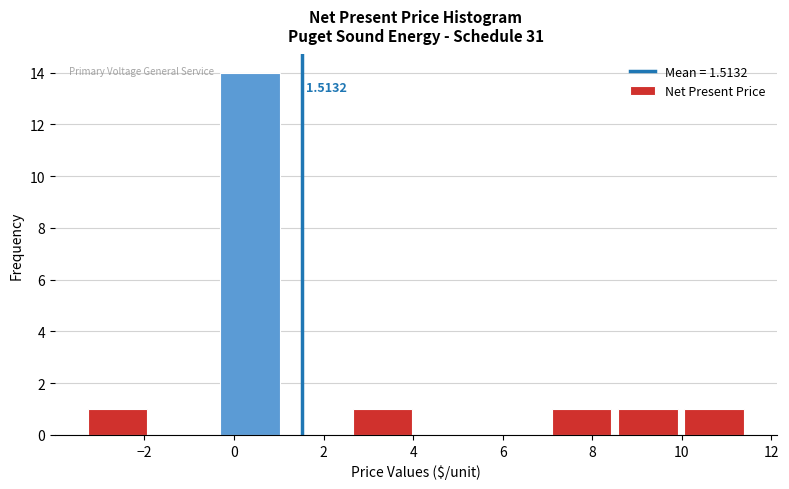

Over which range of the x-axis is the bar tallest?

-0.38 to 1.10